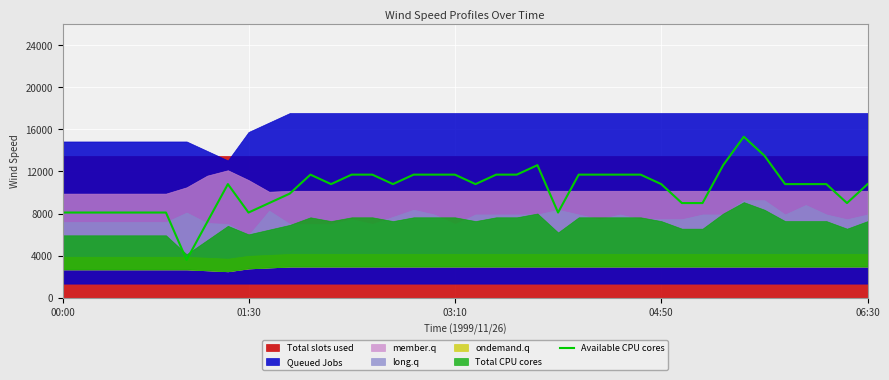

The value of Available CPU cores at 04:50 is 10800.0. True or false?

True